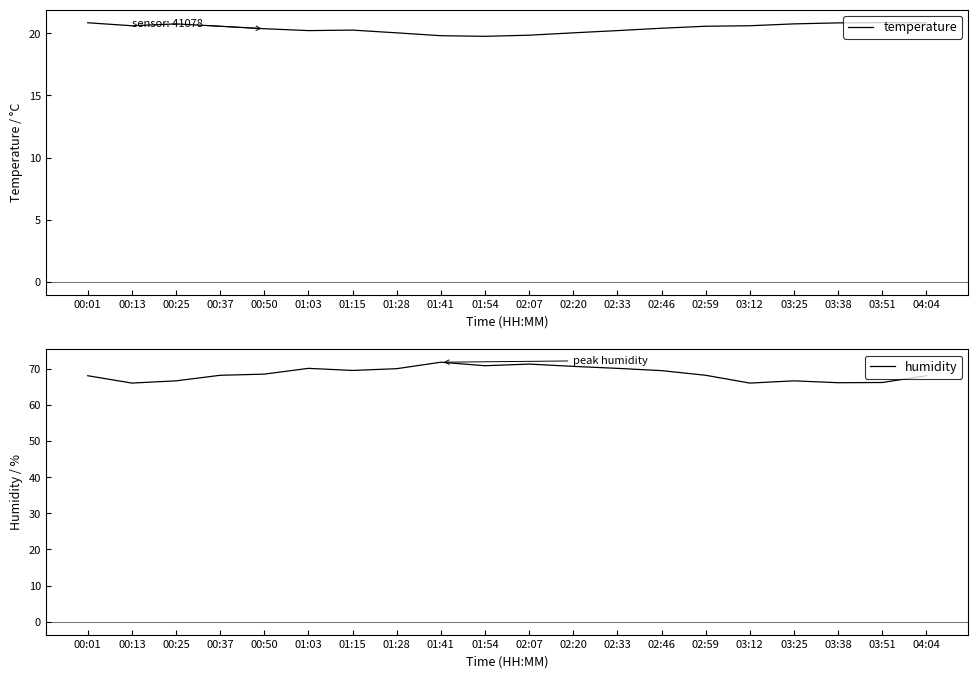

Rank the series at 01:54 from lowest to highest value.

temperature, humidity